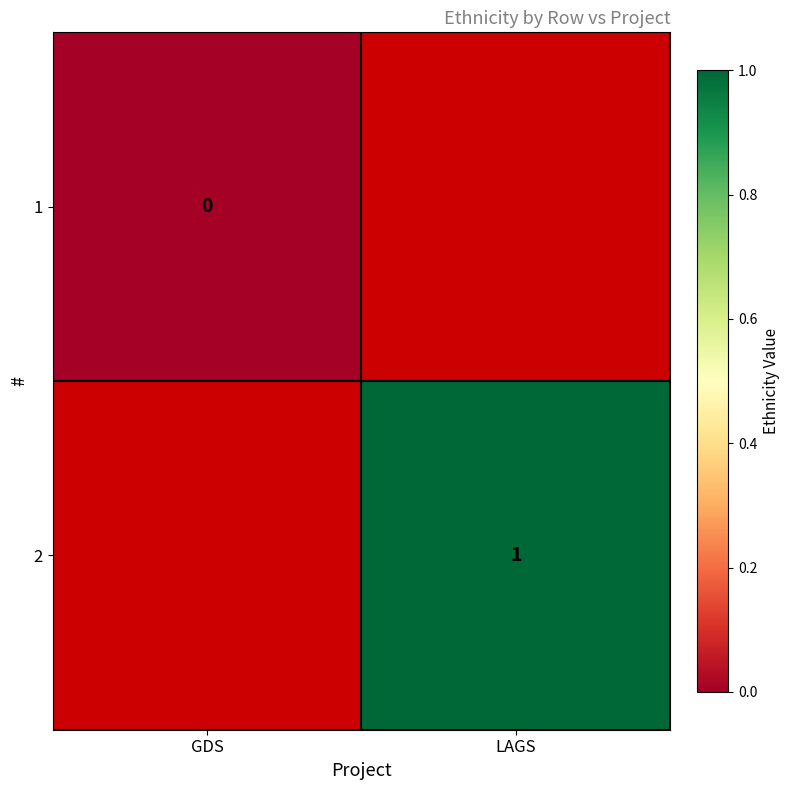

At how many categories does at least one series exceed 0?

1